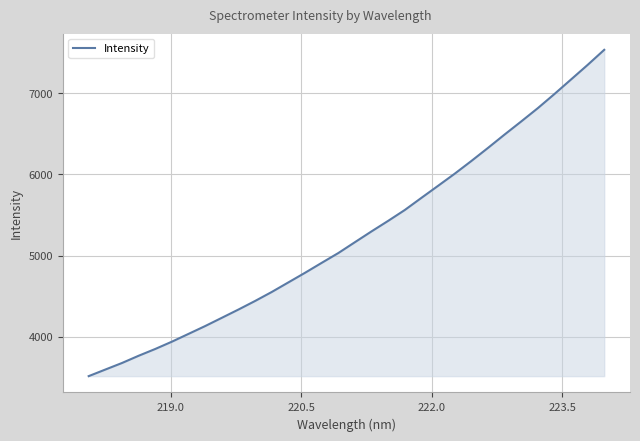

What is the smallest value displayed?

3514.0